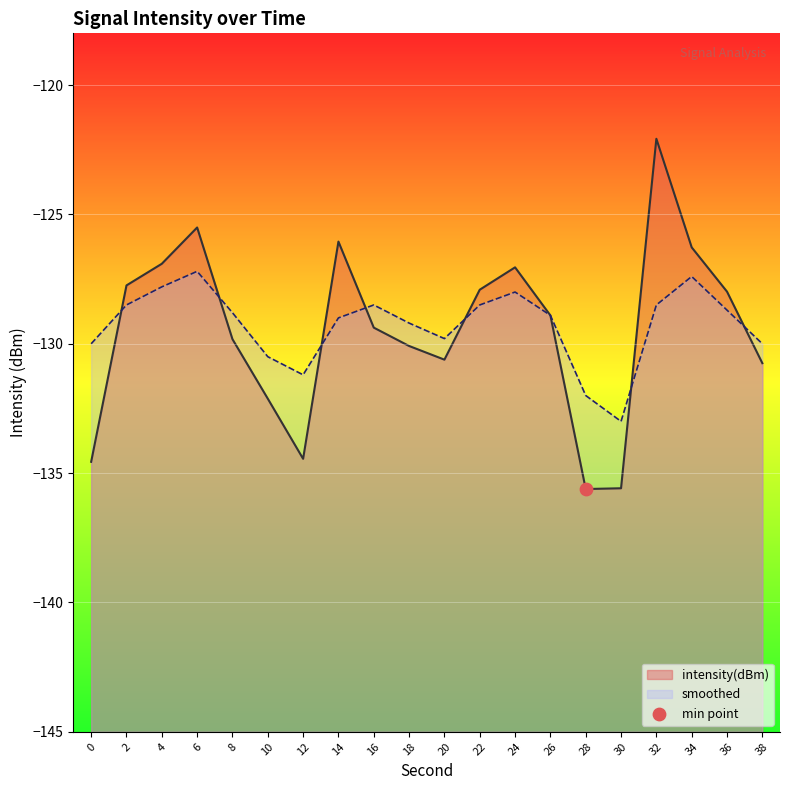

Is the value of smoothed at 32 greater than the value of intensity(dBm) at 34?

No